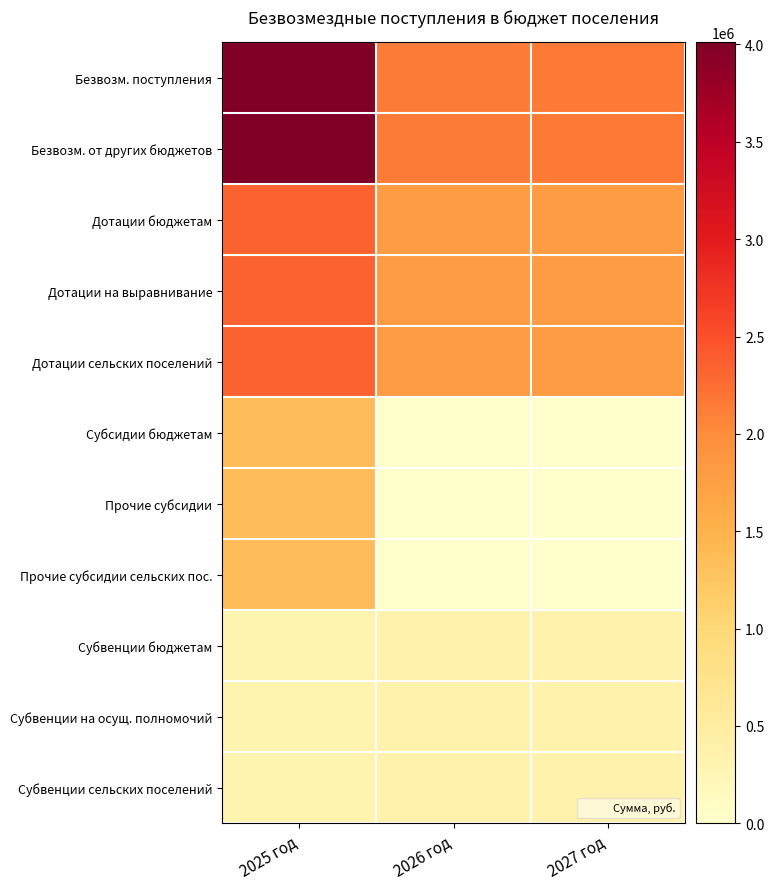

Reading right to left, extract all data points from this chart.

Безвозм. поступления: 2027 год=2148265.6	2026 год=2135825.6	2025 год=4011832.7
Безвозм. от других бюджетов: 2027 год=2148265.6	2026 год=2135825.6	2025 год=4011832.7
Дотации бюджетам: 2027 год=1790866.6	2026 год=1790866.6	2025 год=2348021.0
Дотации на выравнивание: 2027 год=1790866.6	2026 год=1790866.6	2025 год=2348021.0
Дотации сельских поселений: 2027 год=1790866.6	2026 год=1790866.6	2025 год=2348021.0
Субсидии бюджетам: 2027 год=0.0	2026 год=0.0	2025 год=1348604.8
Прочие субсидии: 2027 год=0.0	2026 год=0.0	2025 год=1348604.8
Прочие субсидии сельских пос.: 2027 год=0.0	2026 год=0.0	2025 год=1348604.8
Субвенции бюджетам: 2027 год=357399.0	2026 год=344959.0	2025 год=315207.0
Субвенции на осущ. полномочий: 2027 год=357399.0	2026 год=344959.0	2025 год=315207.0
Субвенции сельских поселений: 2027 год=357399.0	2026 год=344959.0	2025 год=315207.0